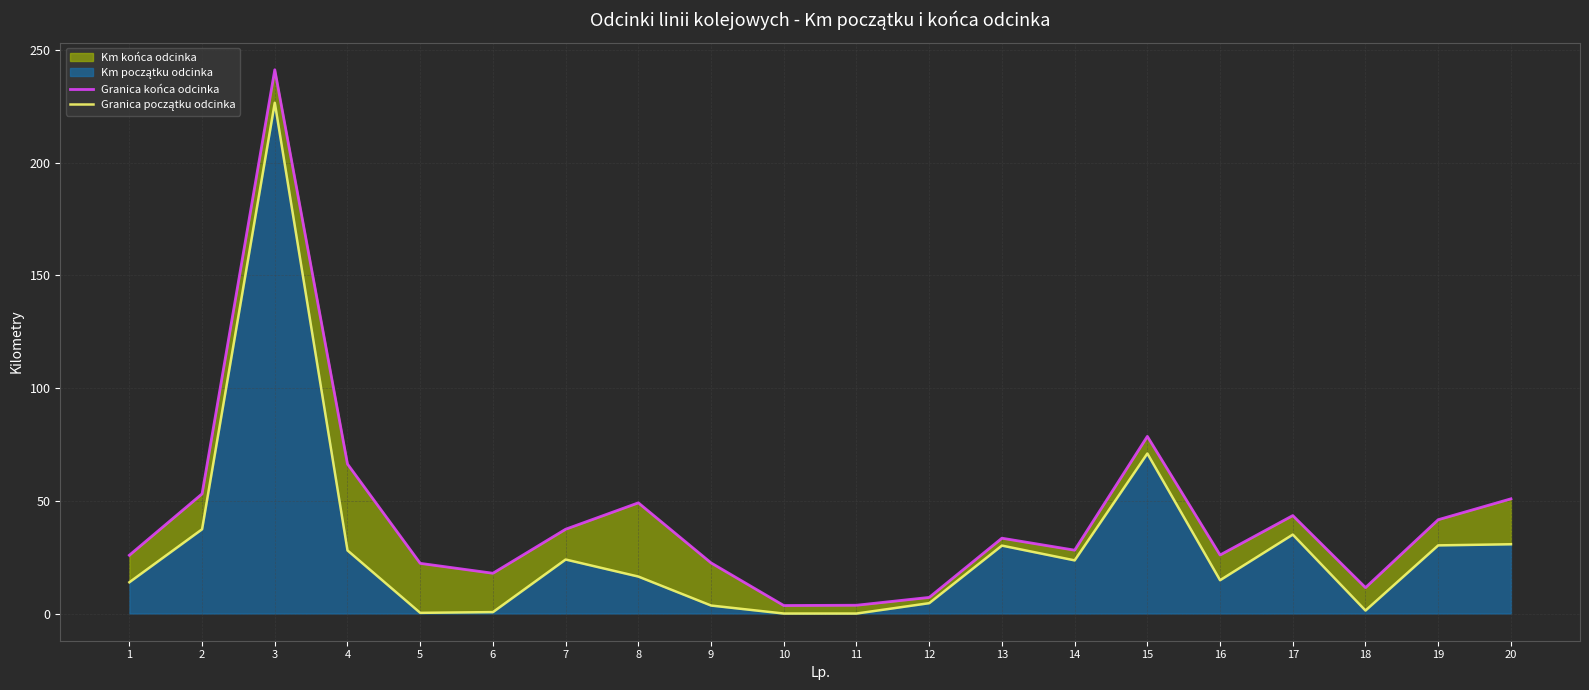

How many values in the Granica początku odcinka series exceed 23?

10